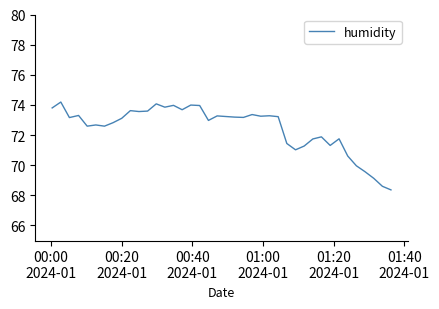

What is the maximum value shown in the chart?

74.2